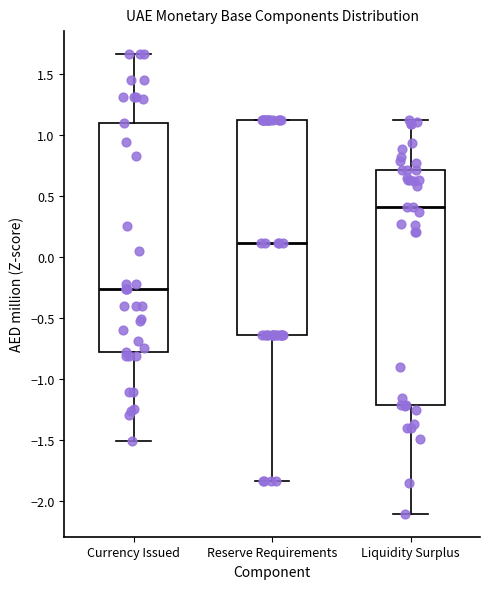

Reading left to right, transcribe this box plot: for each box, give where its median line is, the range the box spans, and where its two whiskers end, as read against the y-axis. The values are not printed on the chart, so give them approximately, as read against the axis.

Currency Issued: median -0.25, box -0.80 to 1.10, whiskers -1.50 to 1.65
Reserve Requirements: median 0.10, box -0.65 to 1.10, whiskers -1.85 to 1.10
Liquidity Surplus: median 0.40, box -1.20 to 0.70, whiskers -2.10 to 1.10